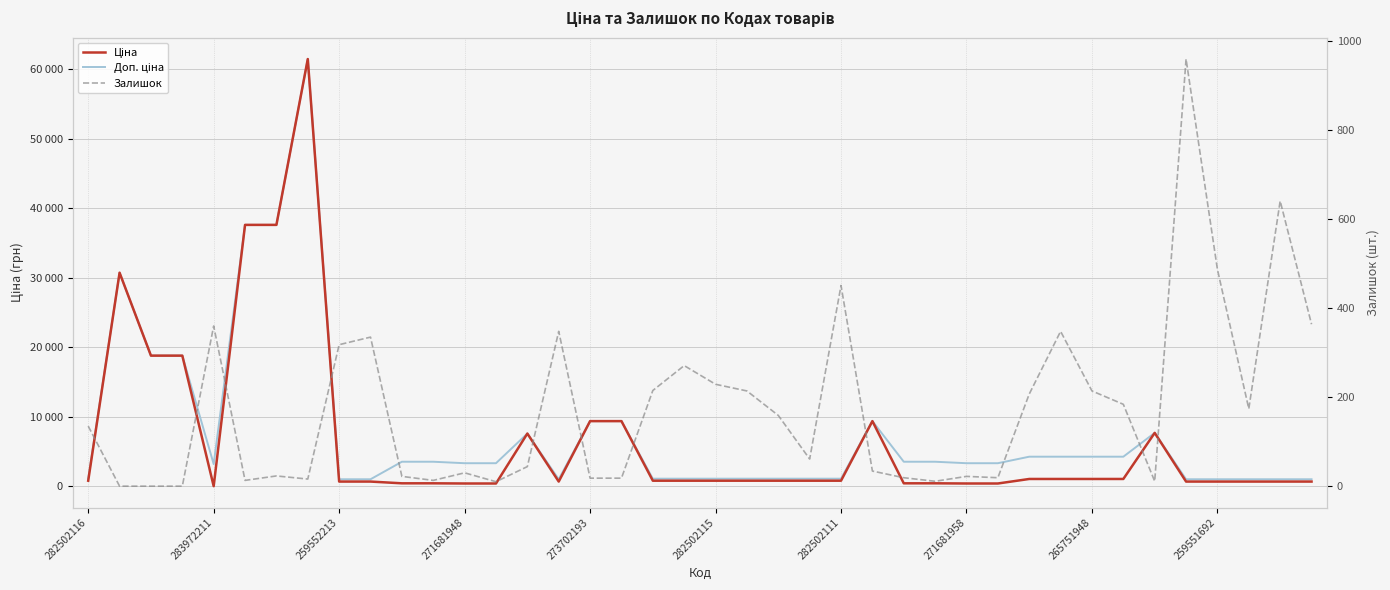

Which series changed the most between 271681958 and 24?

Ціна